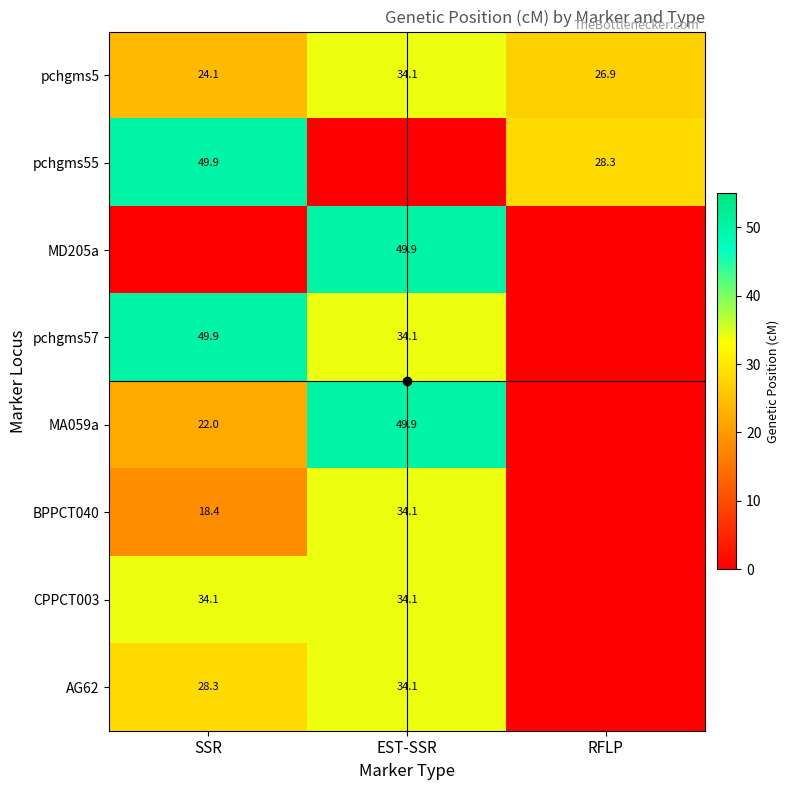

What is the sum of the MA059a values at RFLP and EST-SSR?

49.9